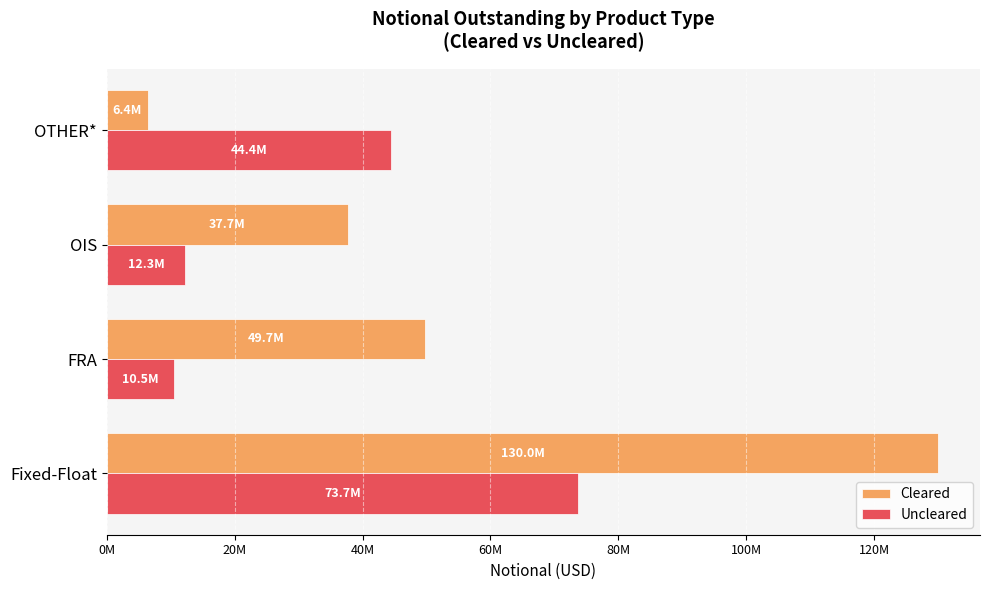

What are all the series names shown in the legend?

Cleared, Uncleared